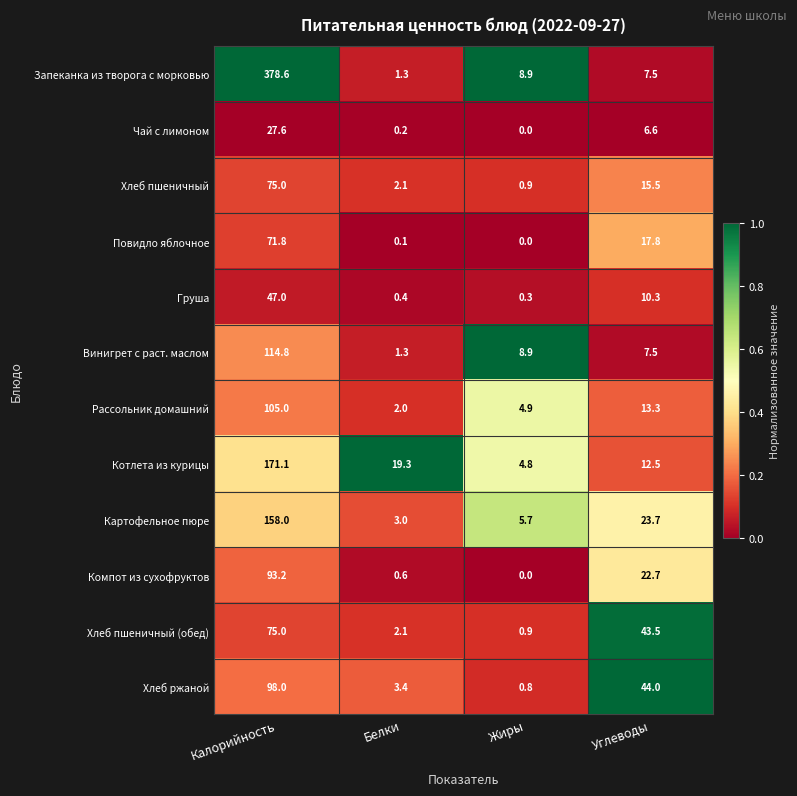

Which series has the widest spread of values?

Запеканка из творога с морковью